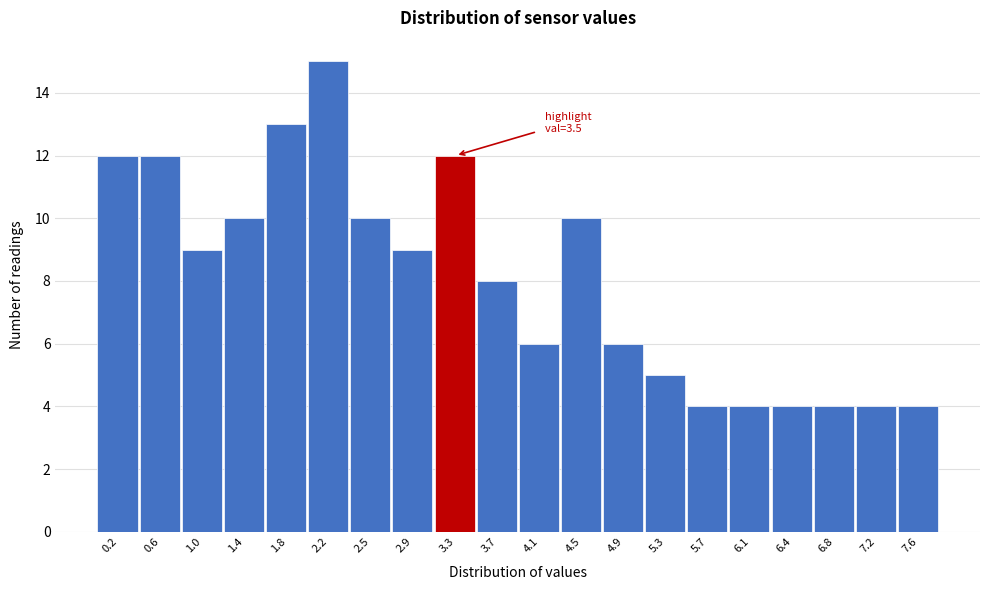

Reading left to right, extract all data points from this chart.

12	12	9	10	13	15	10	9	12	8	6	10	6	5	4	4	4	4	4	4